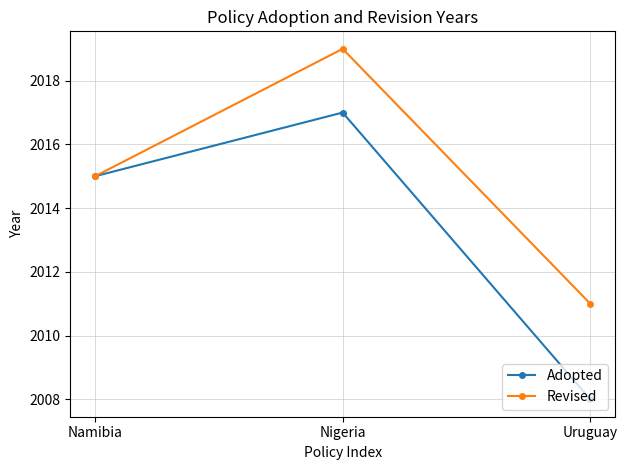

Which series has the largest total across all categories?

Revised